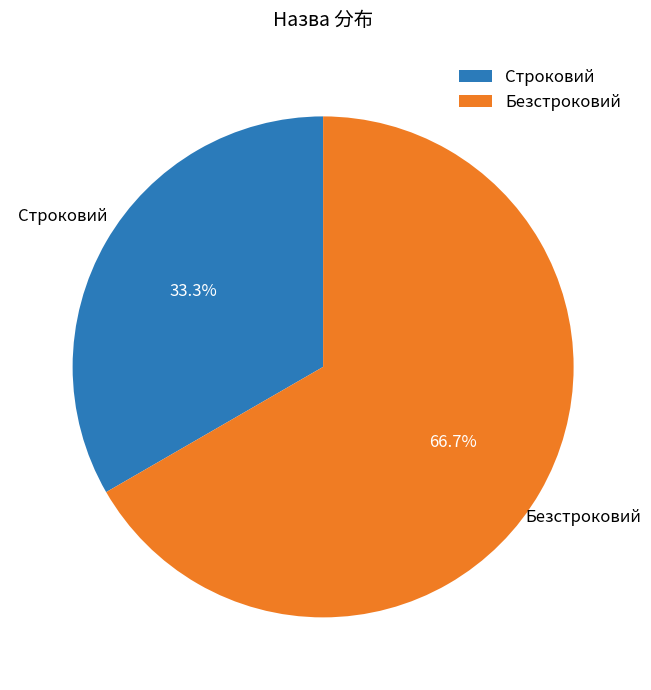

To the nearest percent, what is the difference between the Строковий and Безстроковий slice percentages?

33%